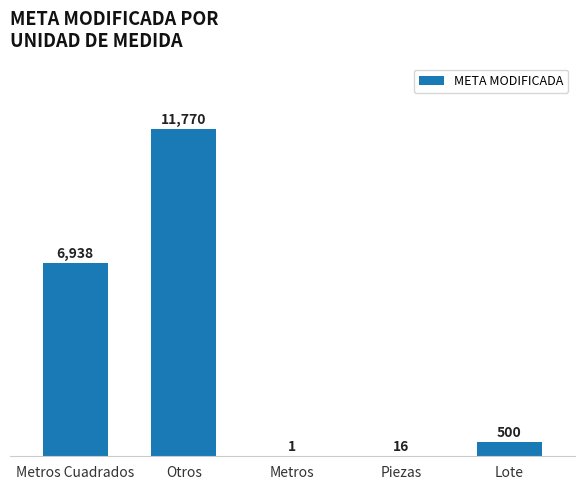

True or false: the data shows 500.0 at Lote.

True